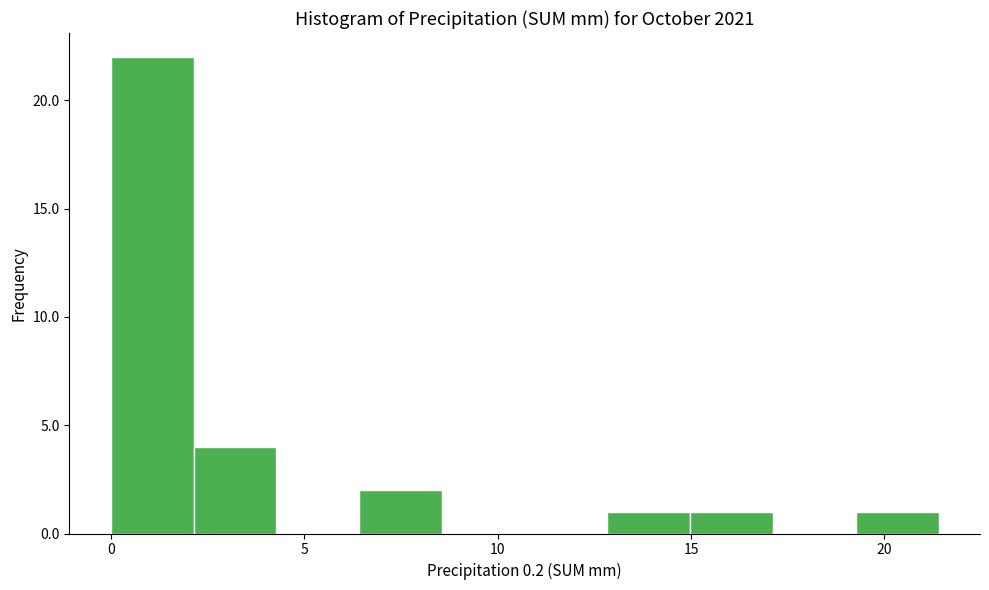

Reading left to right, list every bar in this chart as the range it spans on the x-axis followed by its height. Neither the bar edges nor the heights are printed on the chart, so give them approximately, as read against the axes.

0.0 to 2.0: 22
2.0 to 4.5: 4
4.5 to 6.5: 0
6.5 to 8.5: 2
8.5 to 10.5: 0
10.5 to 13.0: 0
13.0 to 15.0: 1
15.0 to 17.0: 1
17.0 to 19.5: 0
19.5 to 21.5: 1